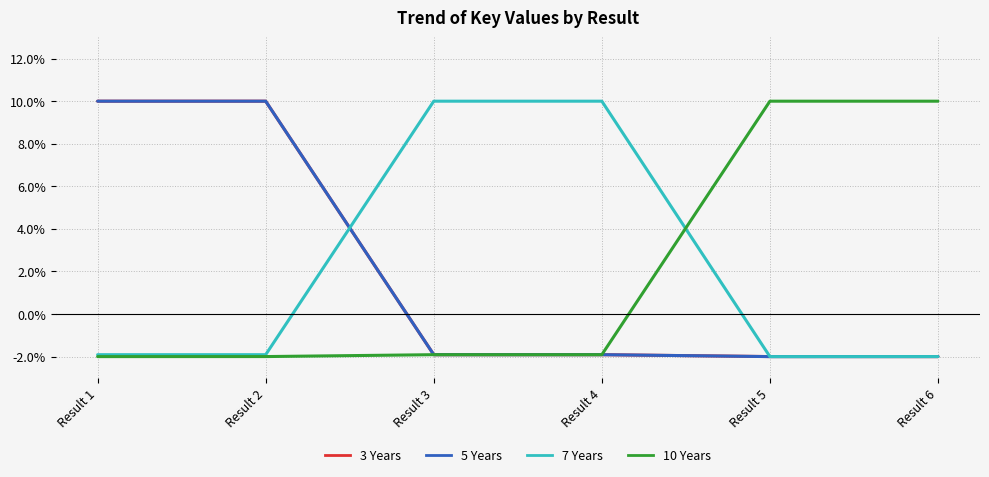

What is the lowest value of the 5 Years series?

-2.0